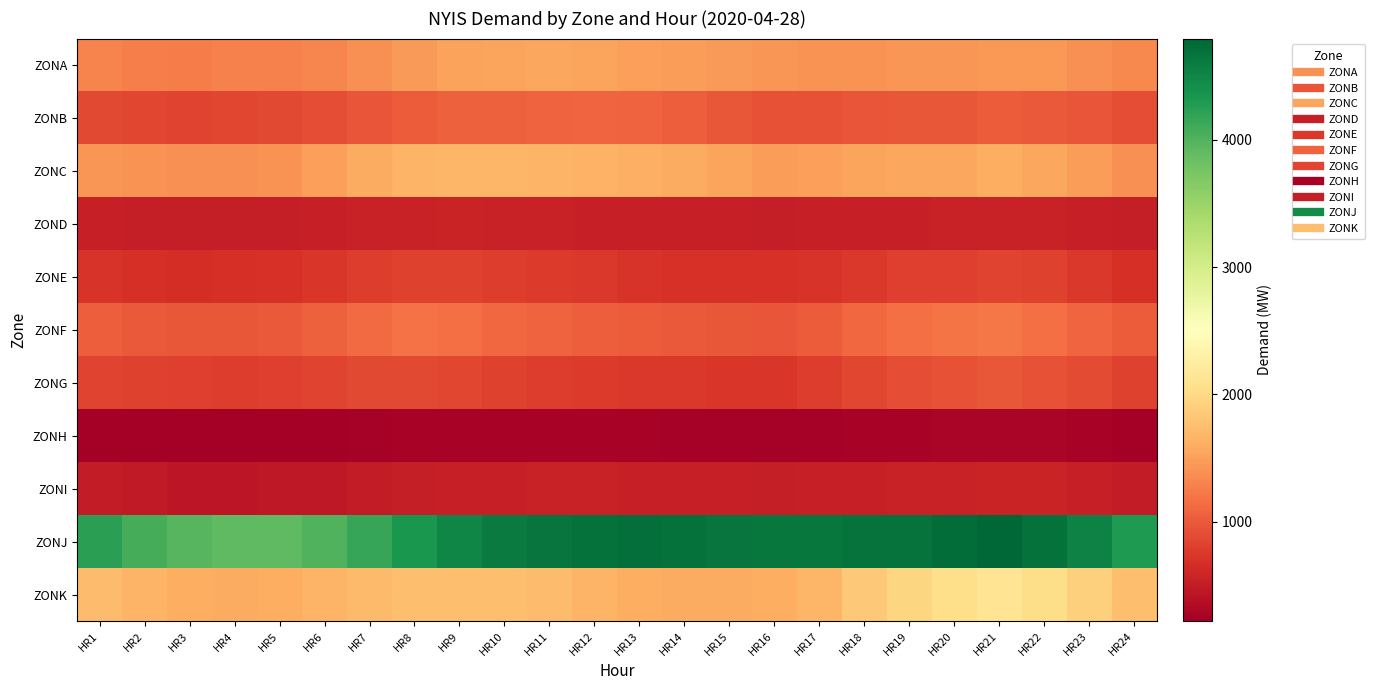

Reading left to right, list all the values displayed in this chart.

ZONA: HR1=1310	HR2=1269	HR3=1256	HR4=1277	HR5=1285	HR6=1325	HR7=1400	HR8=1463	HR9=1514	HR10=1530	HR11=1547	HR12=1537	HR13=1500	HR14=1485	HR15=1455	HR16=1421	HR17=1417	HR18=1414	HR19=1430	HR20=1420	HR21=1453	HR22=1448	HR23=1395	HR24=1332
ZONB: HR1=877	HR2=857	HR3=843	HR4=851	HR5=870	HR6=915	HR7=965	HR8=1014	HR9=1046	HR10=1056	HR11=1071	HR12=1081	HR13=1070	HR14=1035	HR15=982	HR16=945	HR17=953	HR18=966	HR19=977	HR20=981	HR21=1020	HR22=1002	HR23=958	HR24=912
ZONC: HR1=1433	HR2=1406	HR3=1395	HR4=1390	HR5=1416	HR6=1499	HR7=1596	HR8=1668	HR9=1678	HR10=1679	HR11=1659	HR12=1642	HR13=1630	HR14=1591	HR15=1527	HR16=1473	HR17=1492	HR18=1541	HR19=1544	HR20=1555	HR21=1597	HR22=1550	HR23=1474	HR24=1394
ZOND: HR1=525	HR2=523	HR3=520	HR4=518	HR5=522	HR6=535	HR7=554	HR8=560	HR9=562	HR10=552	HR11=543	HR12=540	HR13=537	HR14=533	HR15=526	HR16=522	HR17=525	HR18=536	HR19=542	HR20=548	HR21=556	HR22=547	HR23=526	HR24=514
ZONE: HR1=706	HR2=679	HR3=666	HR4=673	HR5=688	HR6=731	HR7=790	HR8=821	HR9=815	HR10=778	HR11=760	HR12=742	HR13=721	HR14=700	HR15=688	HR16=688	HR17=707	HR18=756	HR19=793	HR20=806	HR21=841	HR22=812	HR23=743	HR24=675
ZONF: HR1=1028	HR2=998	HR3=984	HR4=981	HR5=1000	HR6=1050	HR7=1120	HR8=1179	HR9=1164	HR10=1097	HR11=1074	HR12=1033	HR13=1019	HR14=998	HR15=978	HR16=968	HR17=1023	HR18=1105	HR19=1165	HR20=1193	HR21=1216	HR22=1166	HR23=1089	HR24=1012
ZONG: HR1=846	HR2=812	HR3=794	HR4=785	HR5=799	HR6=831	HR7=866	HR8=875	HR9=859	HR10=815	HR11=784	HR12=768	HR13=754	HR14=740	HR15=732	HR16=734	HR17=775	HR18=849	HR19=910	HR20=942	HR21=976	HR22=943	HR23=885	HR24=827
ZONH: HR1=237	HR2=230	HR3=223	HR4=221	HR5=222	HR6=231	HR7=250	HR8=263	HR9=270	HR10=273	HR11=269	HR12=262	HR13=260	HR14=253	HR15=246	HR16=241	HR17=243	HR18=257	HR19=272	HR20=282	HR21=290	HR22=279	HR23=262	HR24=237
ZONI: HR1=495	HR2=472	HR3=453	HR4=444	HR5=455	HR6=470	HR7=490	HR8=511	HR9=529	HR10=533	HR11=545	HR12=547	HR13=542	HR14=536	HR15=530	HR16=524	HR17=528	HR18=537	HR19=548	HR20=558	HR21=577	HR22=562	HR23=535	HR24=503
ZONJ: HR1=4239	HR2=4077	HR3=3973	HR4=3919	HR5=3911	HR6=3996	HR7=4154	HR8=4336	HR9=4498	HR10=4609	HR11=4656	HR12=4697	HR13=4708	HR14=4694	HR15=4667	HR16=4647	HR17=4637	HR18=4674	HR19=4677	HR20=4726	HR21=4795	HR22=4702	HR23=4530	HR24=4311
ZONK: HR1=1733	HR2=1658	HR3=1609	HR4=1588	HR5=1604	HR6=1662	HR7=1708	HR8=1749	HR9=1747	HR10=1749	HR11=1738	HR12=1658	HR13=1604	HR14=1592	HR15=1579	HR16=1600	HR17=1678	HR18=1841	HR19=1966	HR20=2046	HR21=2125	HR22=2041	HR23=1907	HR24=1756